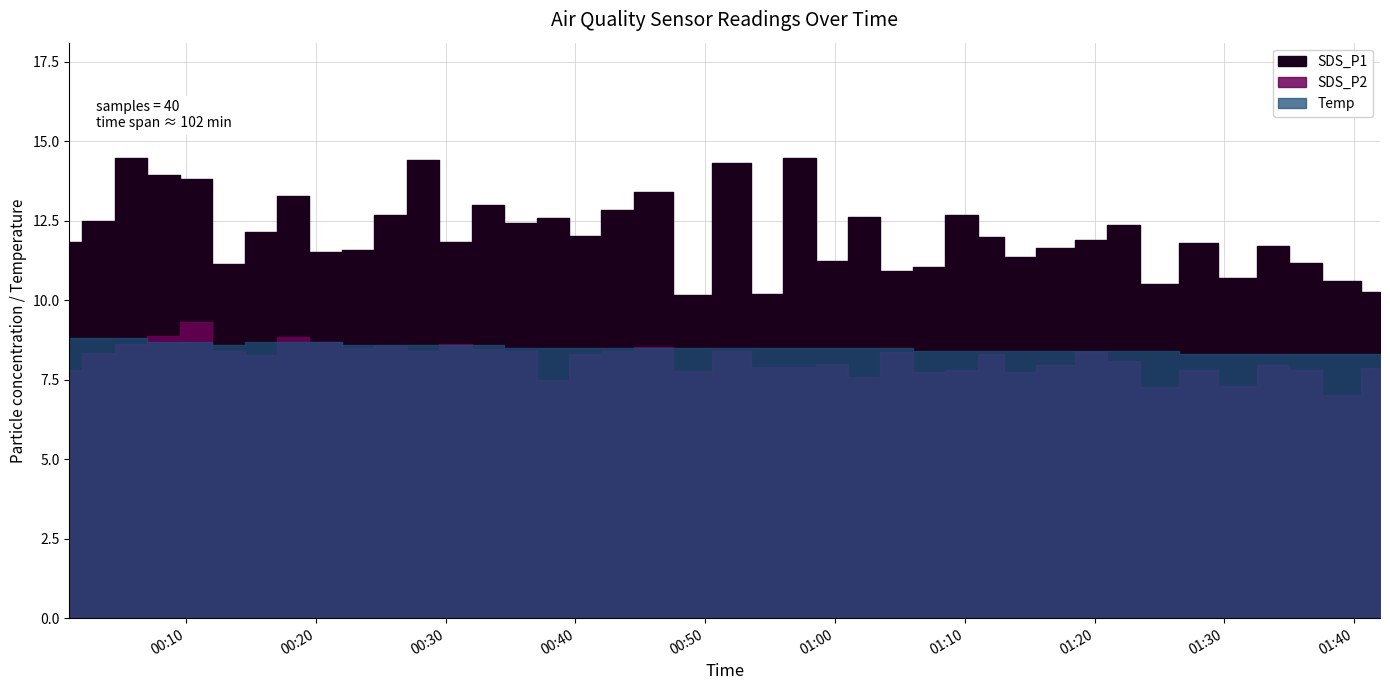

The value of SDS_P1 at 2022/09/29 00:28 is 14.4. True or false?

True